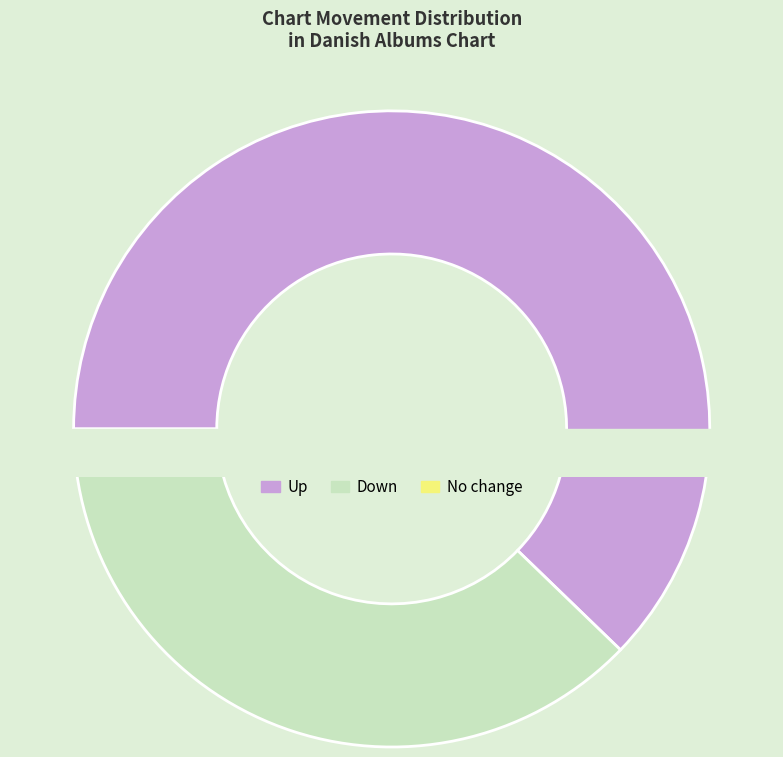

Which slice is the largest?

up